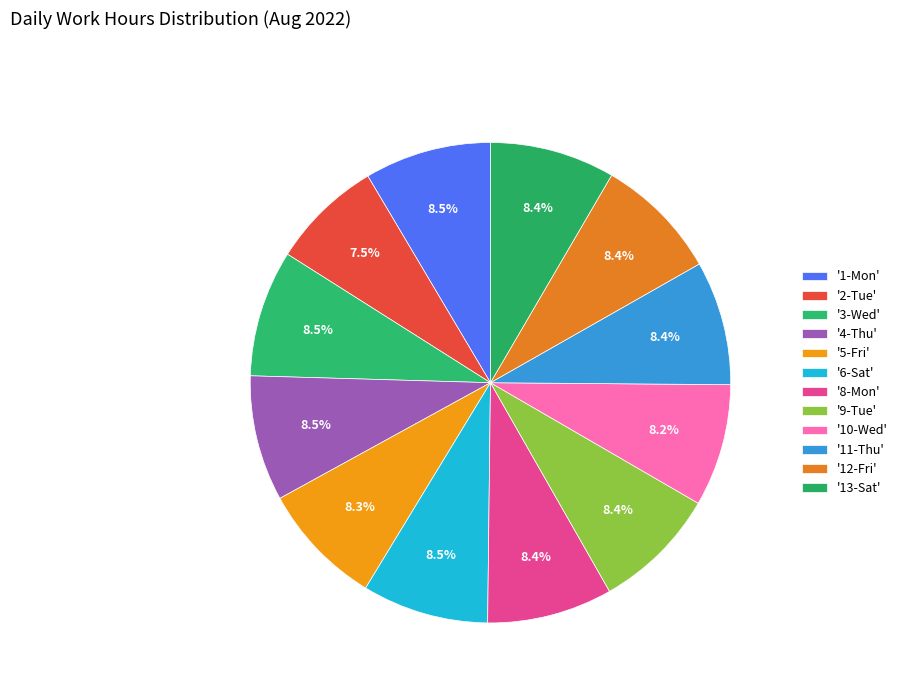

Is there a majority slice in this chart?

No